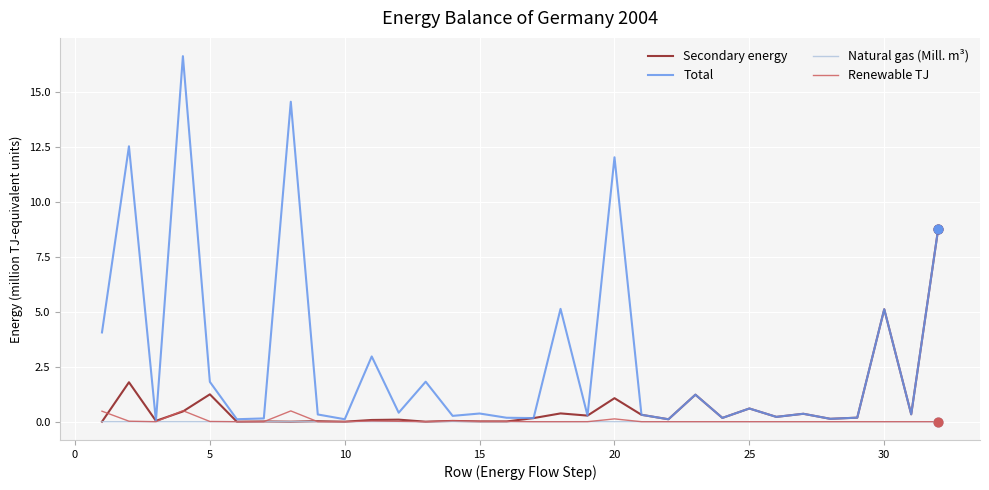

At how many categories does at least one series exceed 9?

4